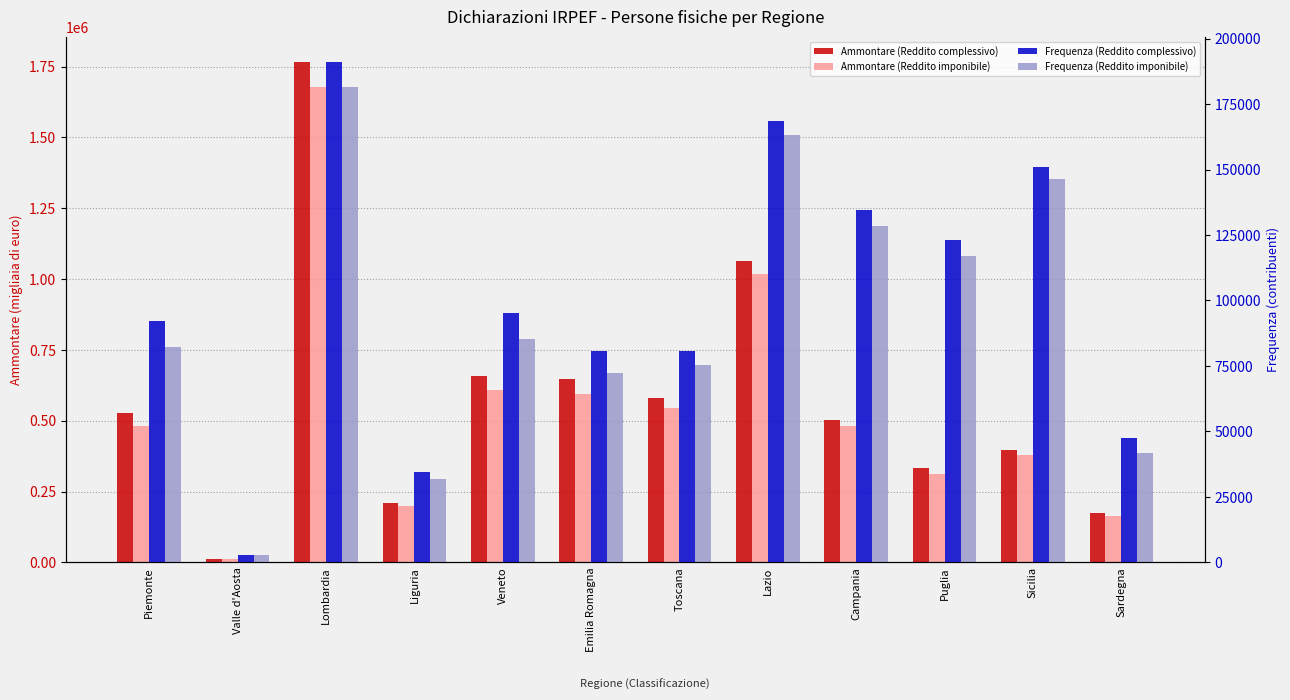

Rank the categories by Frequenza (Reddito complessivo) value from highest to lowest.

Lombardia, Lazio, Sicilia, Campania, Puglia, Veneto, Piemonte, Toscana, Emilia Romagna, Sardegna, Liguria, Valle d'Aosta